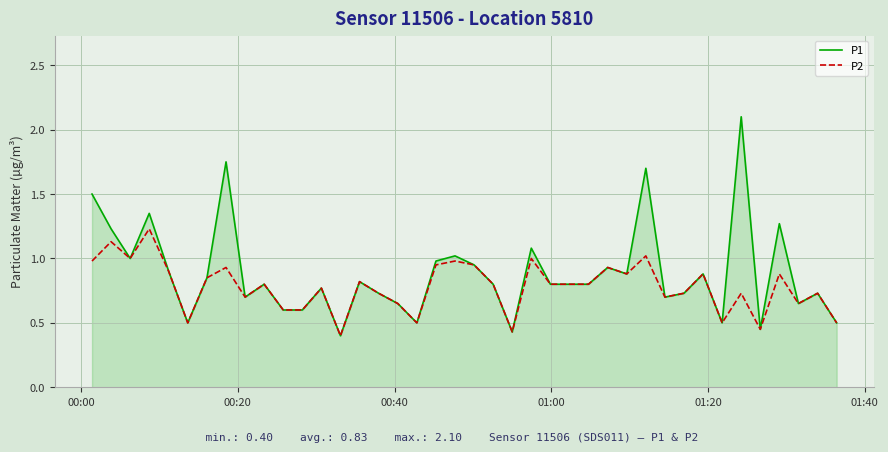

How many lines are shown in the chart?

2